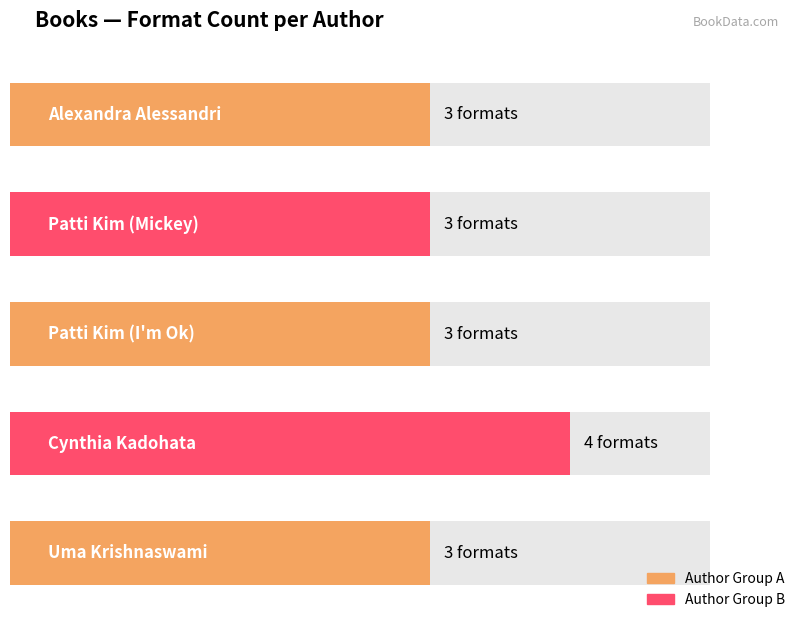

The value at Patti Kim (Mickey) is 1. True or false?

False